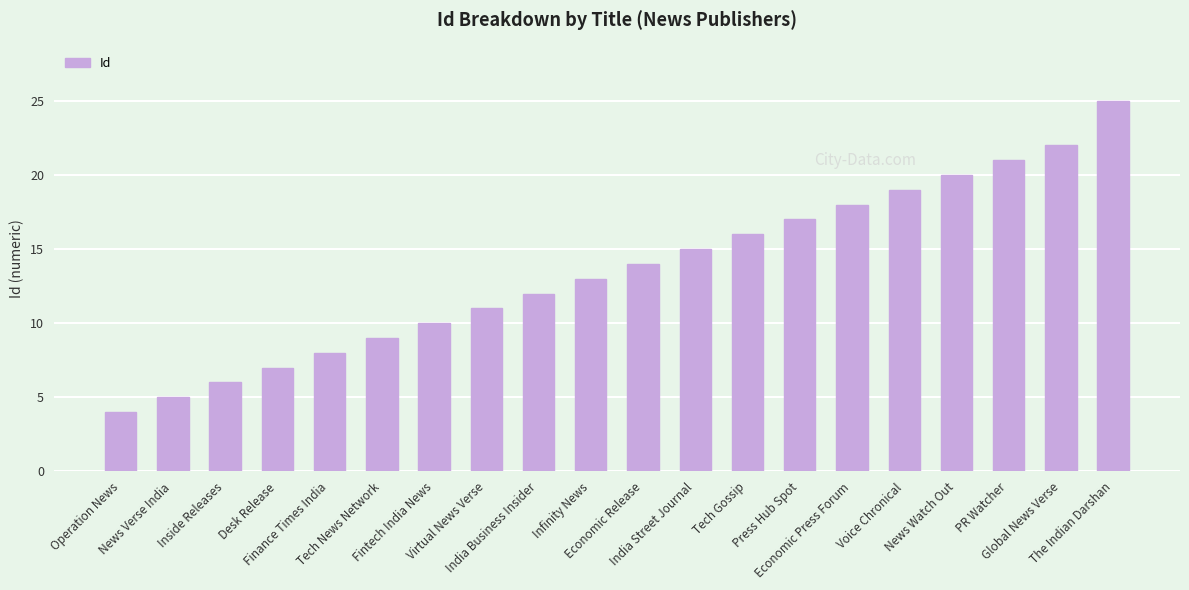

Rank the categories by value from highest to lowest.

The Indian Darshan, Global News Verse, PR Watcher, News Watch Out, Voice Chronical, Economic Press Forum, Press Hub Spot, Tech Gossip, India Street Journal, Economic Release, Infinity News, India Business Insider, Virtual News Verse, Fintech India News, Tech News Network, Finance Times India, Desk Release, Inside Releases, News Verse India, Operation News